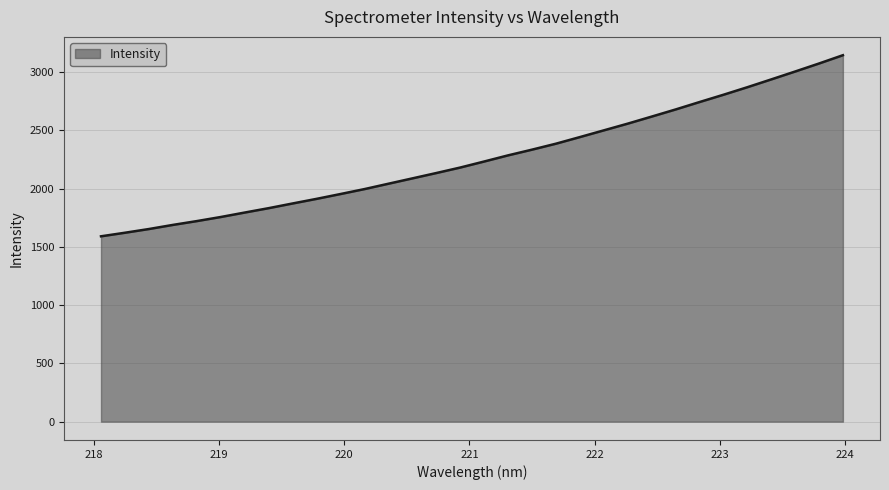

What is the difference between the maximum and minimum values?

1554.8